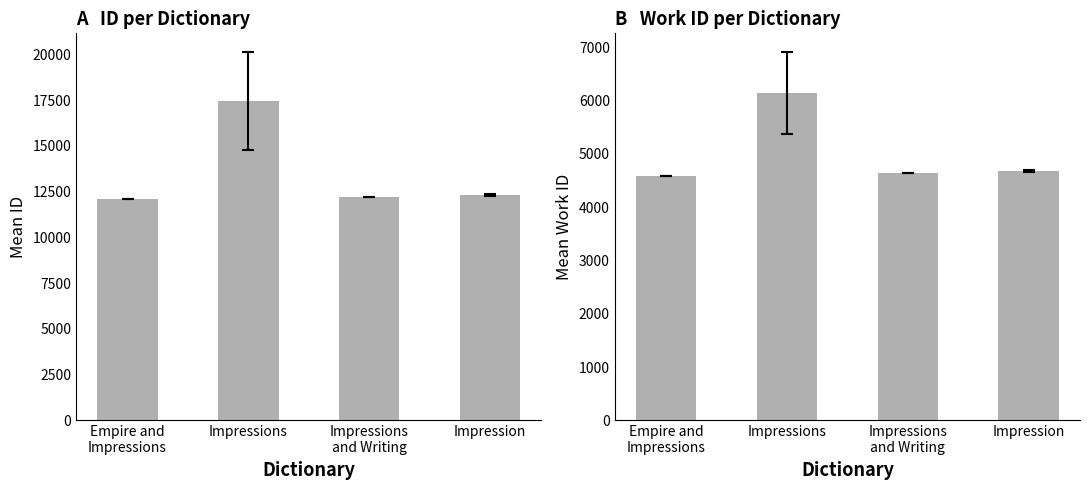

Which has a higher value, Impression or Impressions?

Impressions